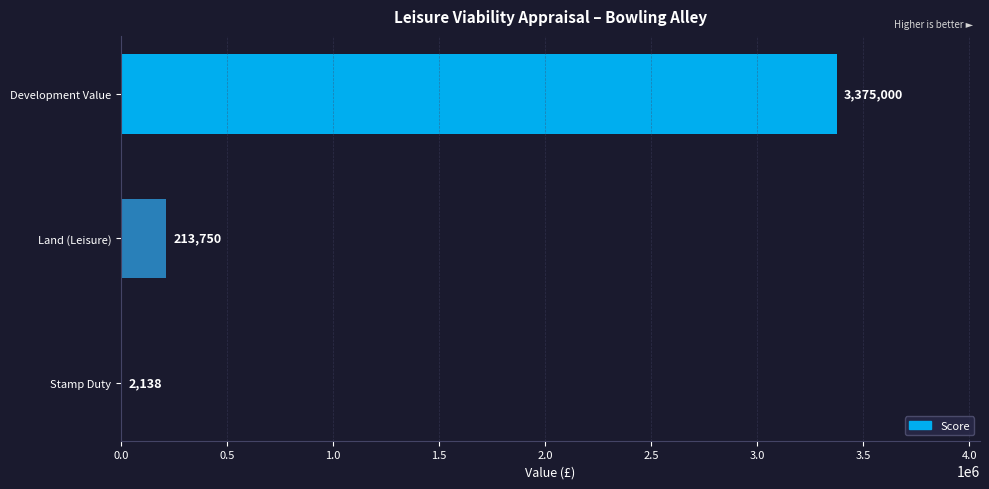

Is it true that the value at Development Value is 1995725.7?

False